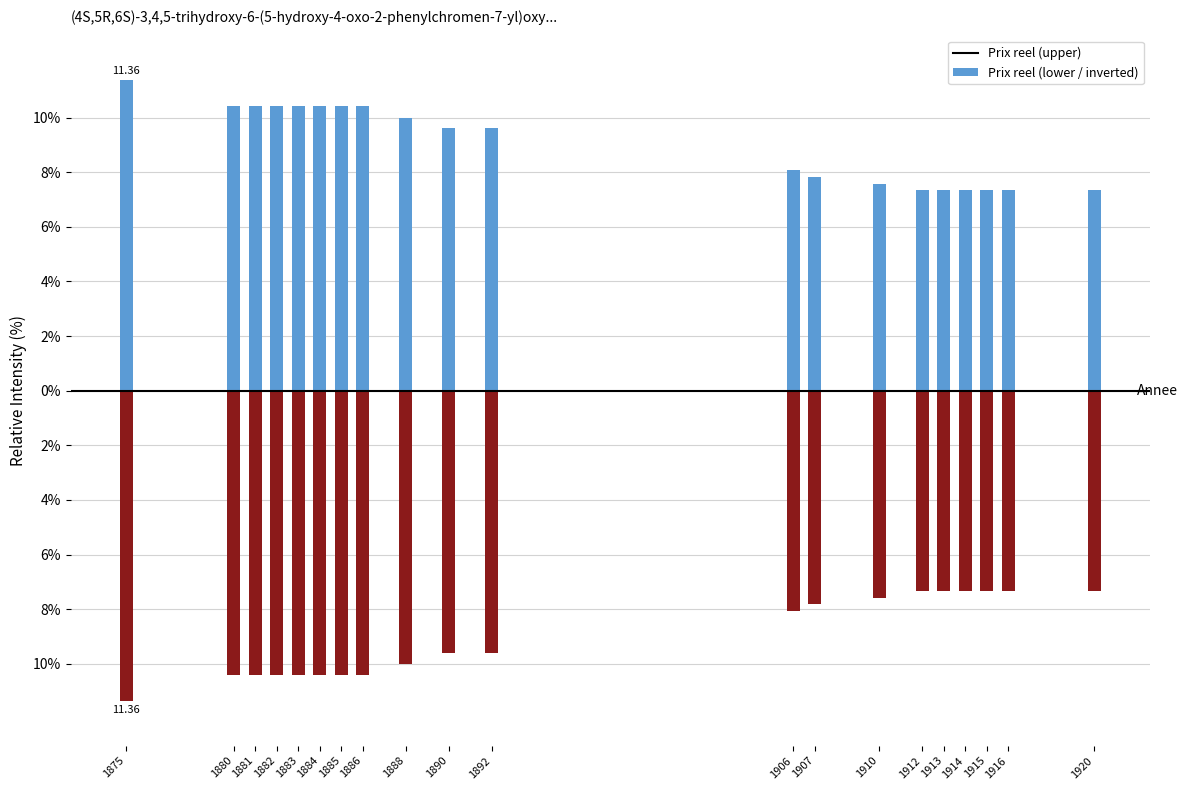

Rank the categories by Prix reel (lower / inverted) value from highest to lowest.

1912, 1913, 1914, 1915, 1916, 1920, 1910, 1907, 1906, 1890, 1892, 1888, 1880, 1881, 1882, 1883, 1884, 1885, 1886, 1875